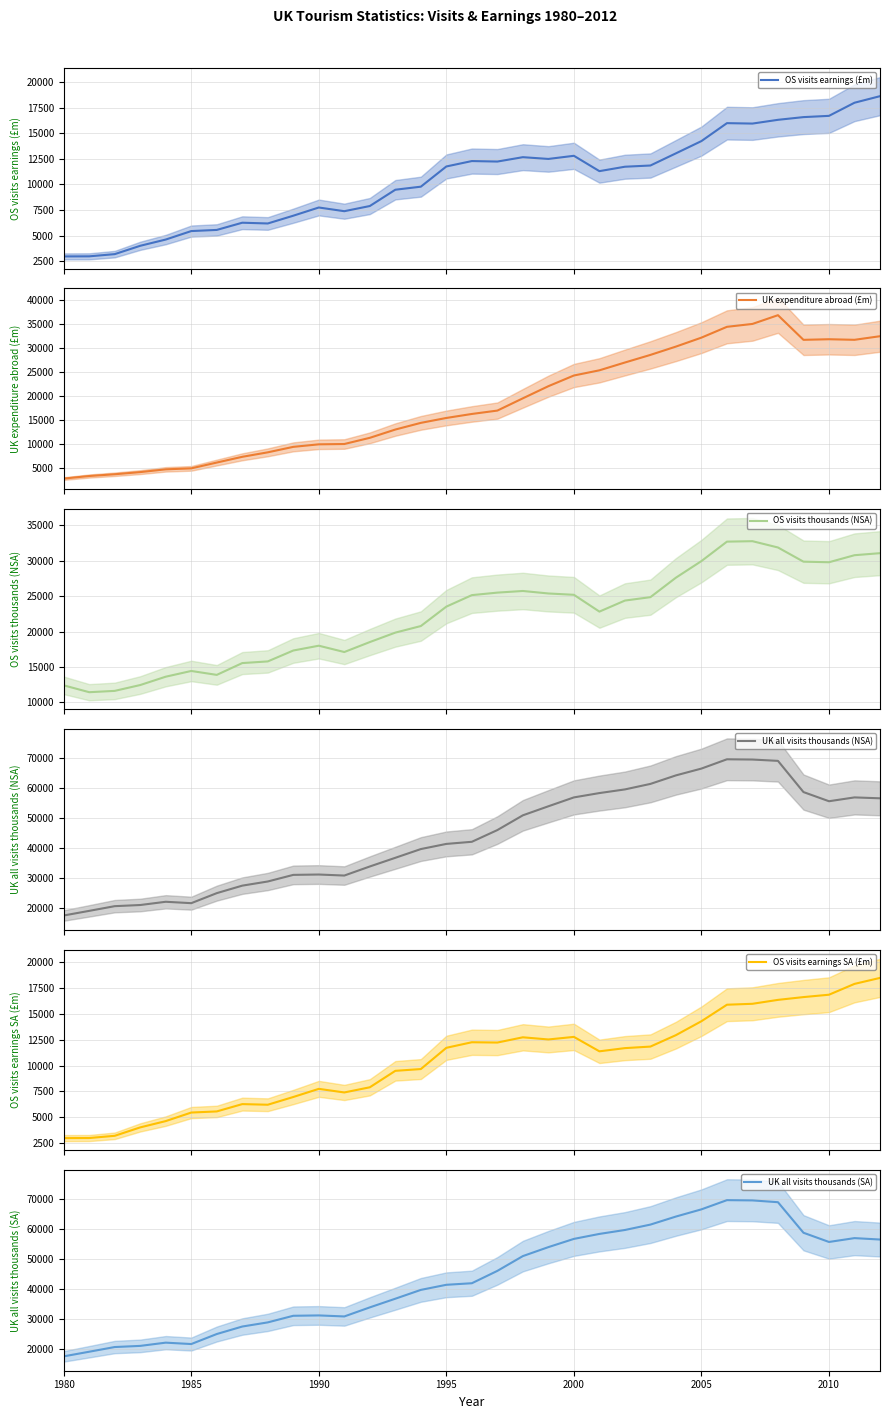

True or false: UK expenditure abroad (£m) and OS visits thousands (NSA) cross at least once.

True